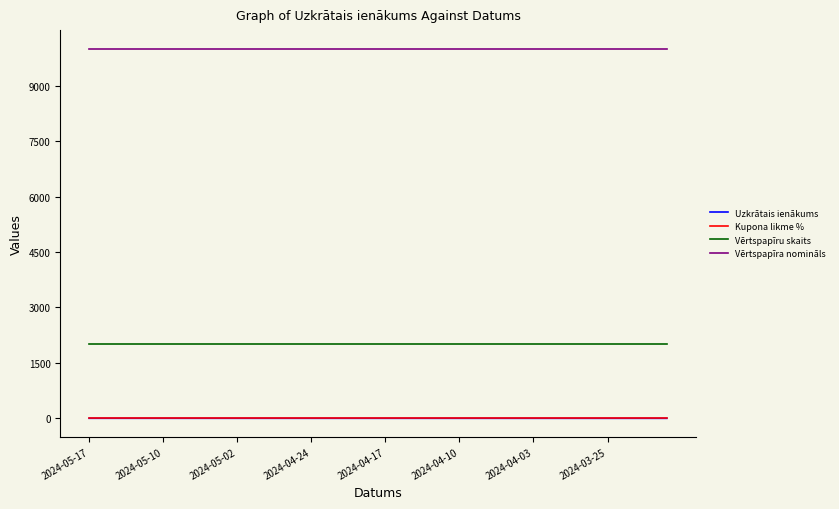

What is the greatest value displayed?

10000.0